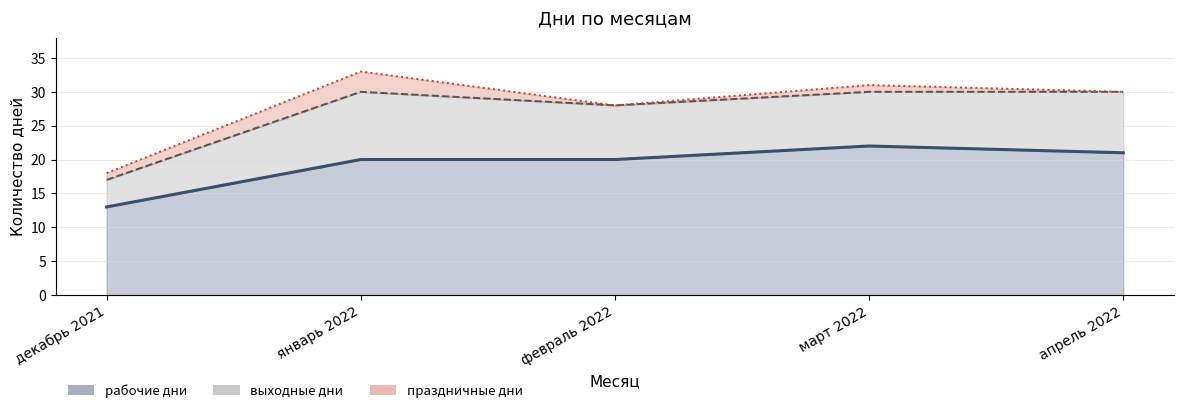

What is the total value across all series at март 2022?

31